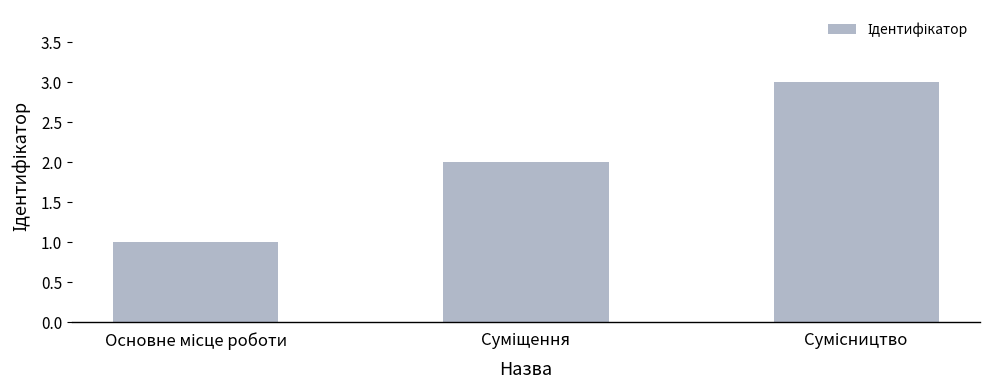

How many bars are there in total?

3